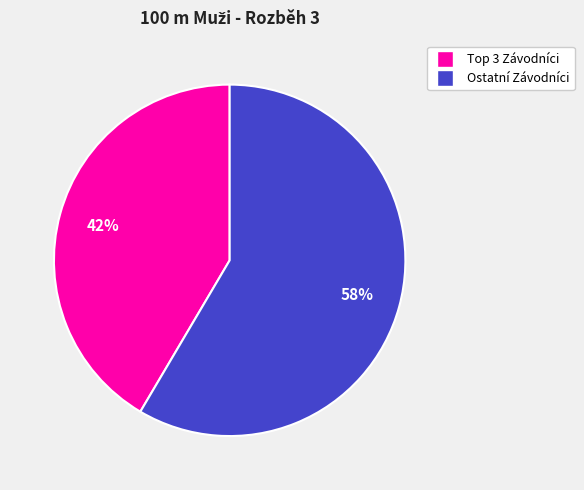

Is there a majority slice in this chart?

Yes